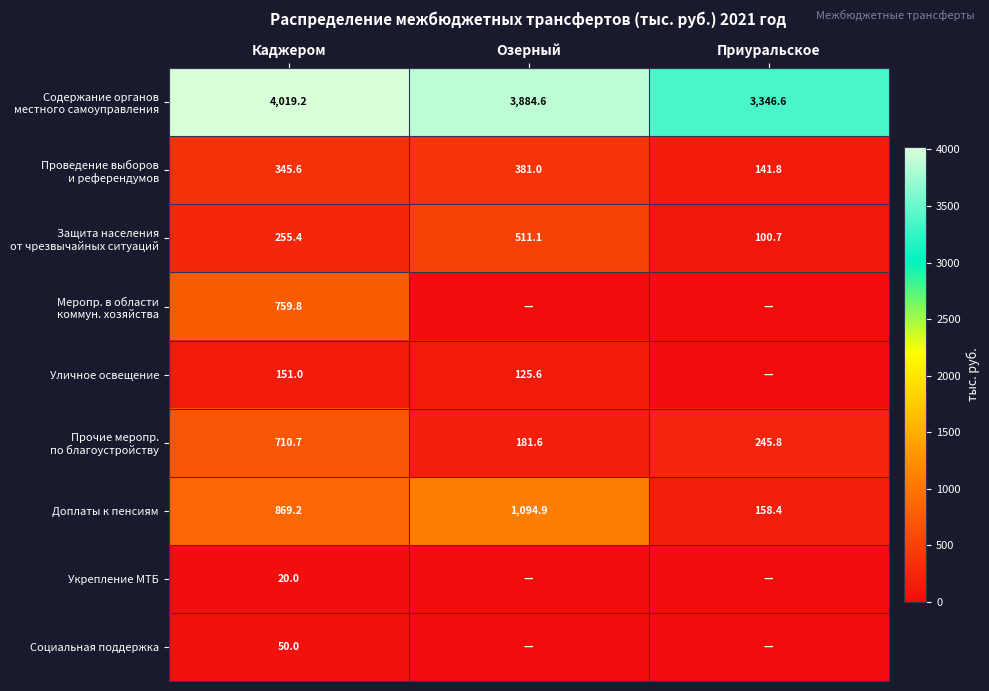

What is the sum of all Доплаты к пенсиям values?

2122.5